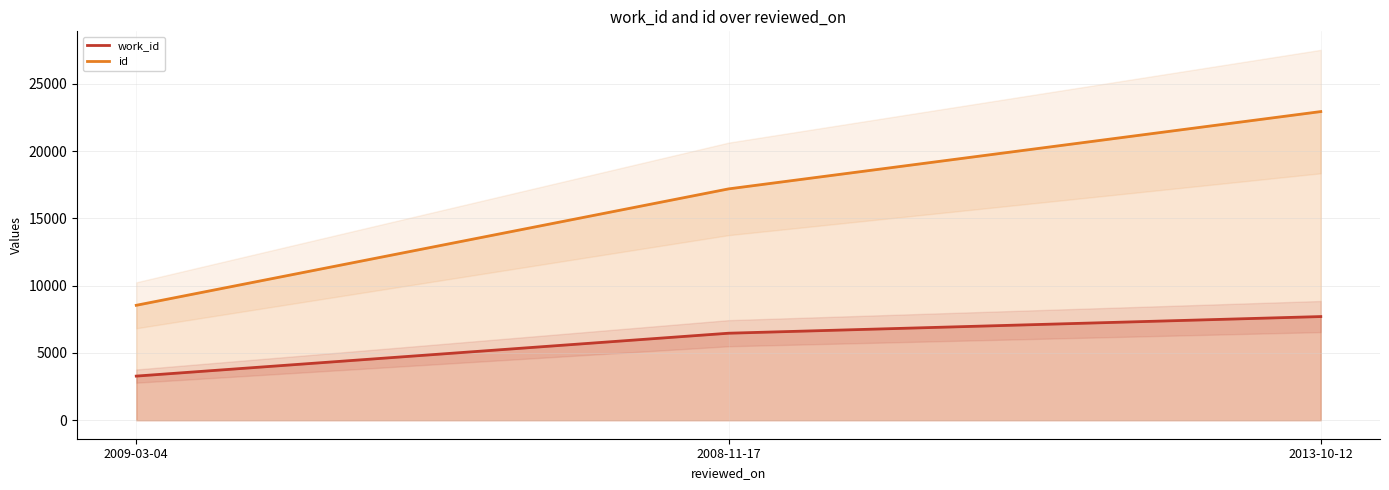

Reading left to right, list all the values displayed in this chart.

work_id: 2009-03-04=3278	2008-11-17=6464	2013-10-12=7702
id: 2009-03-04=8539	2008-11-17=17189	2013-10-12=22935